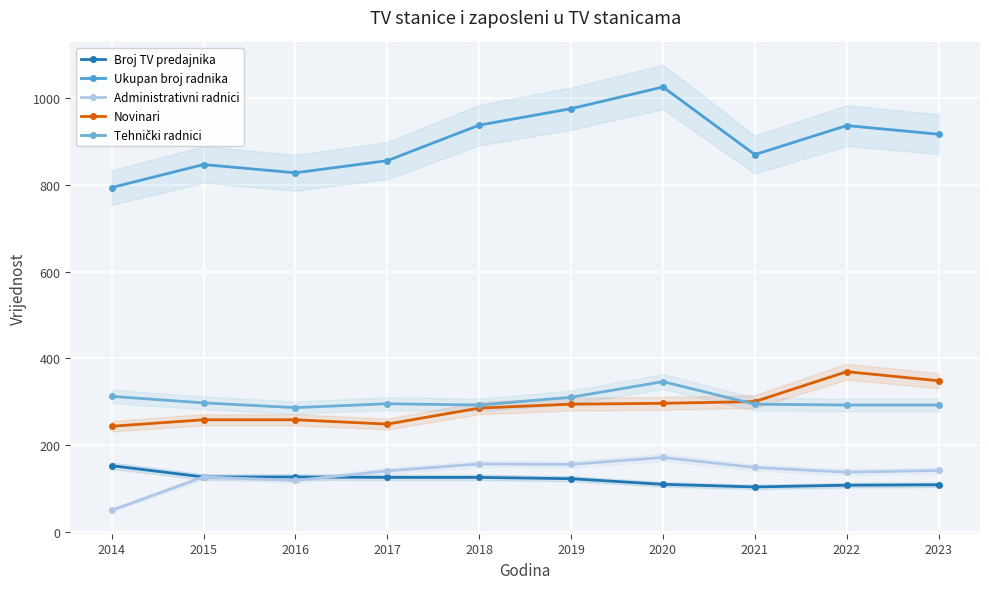

How many interior local valleys does the Tehnički radnici series have?

2